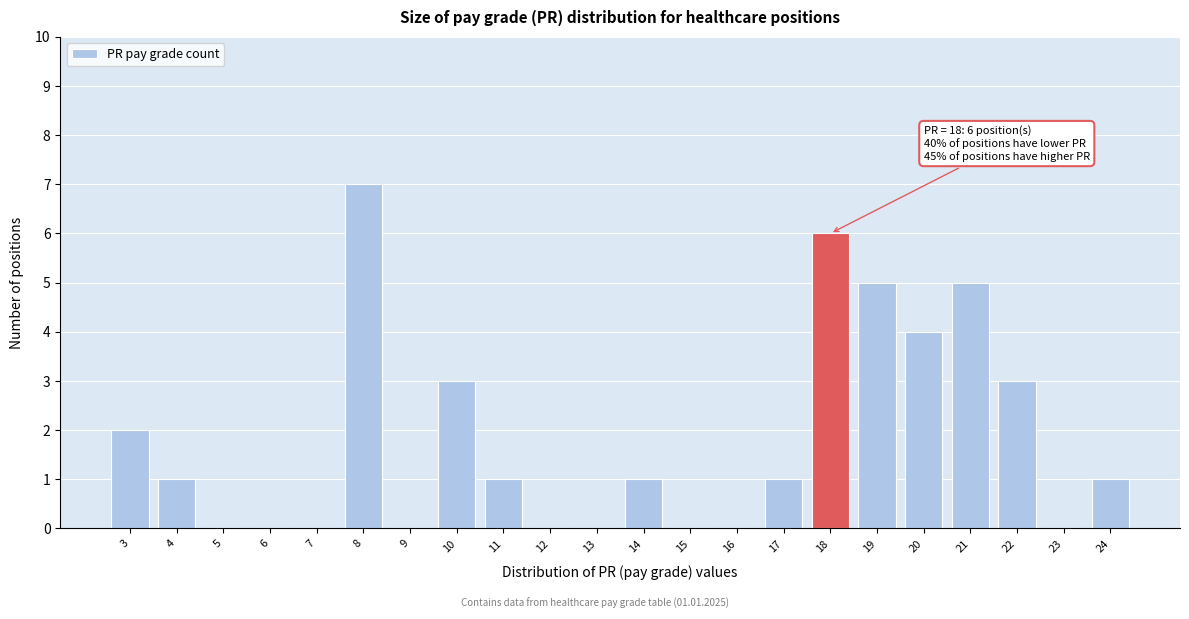

Which range on the x-axis has the tallest bar?

7.5 to 8.5